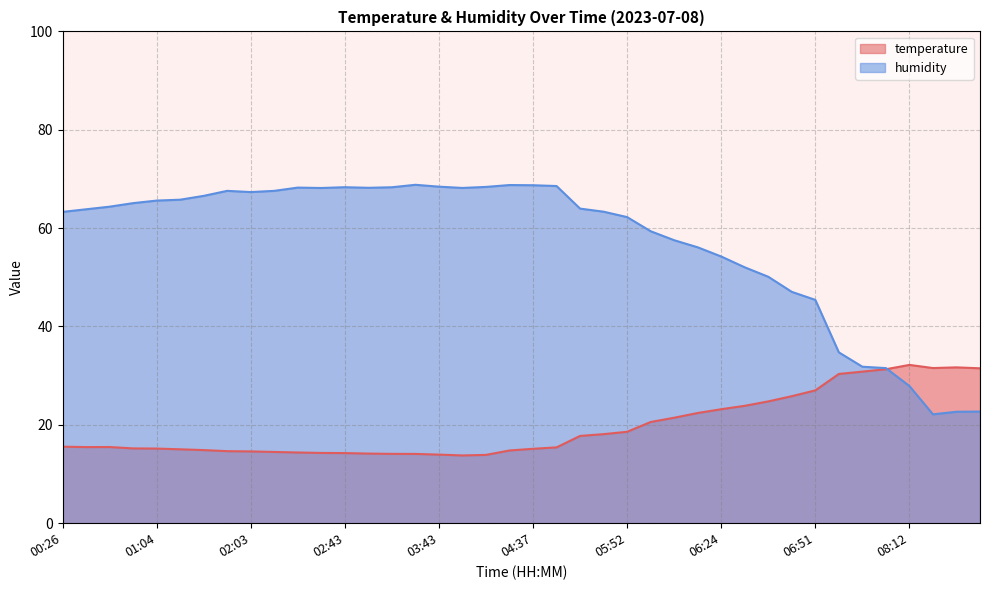

What is the lowest value of the humidity series?

22.1